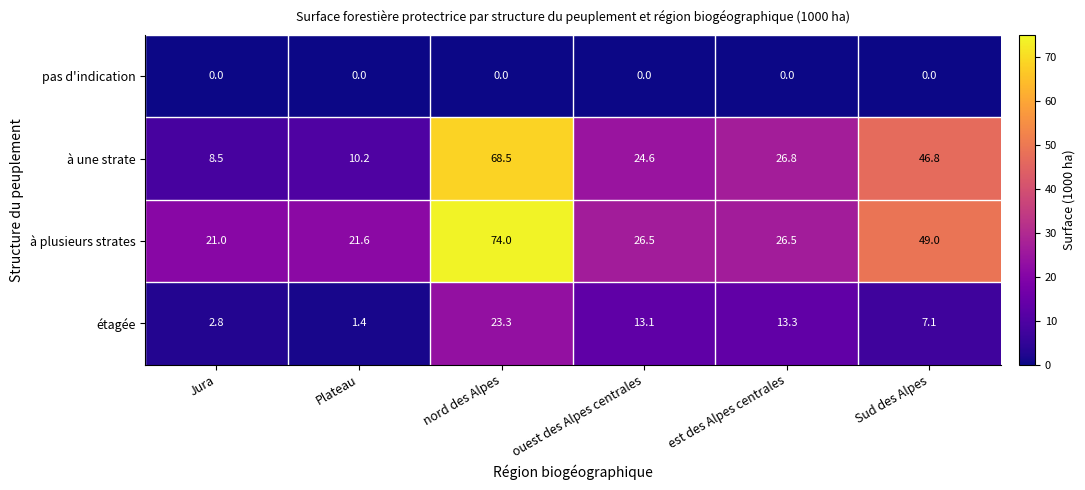

Which series has the largest range (max minus min)?

à une strate